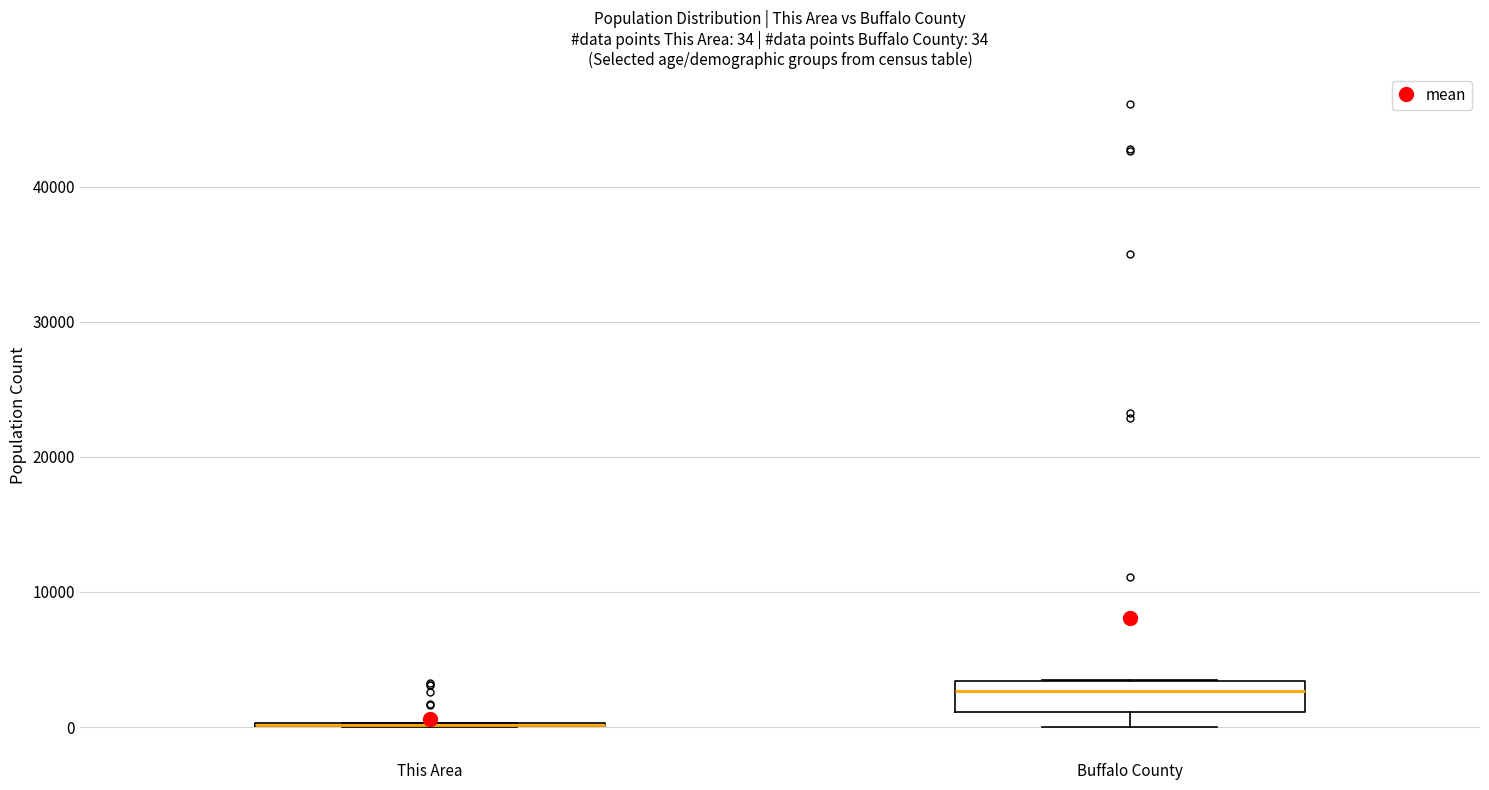

Which box is the tallest, from its lower edge to its upper edge?

Buffalo County